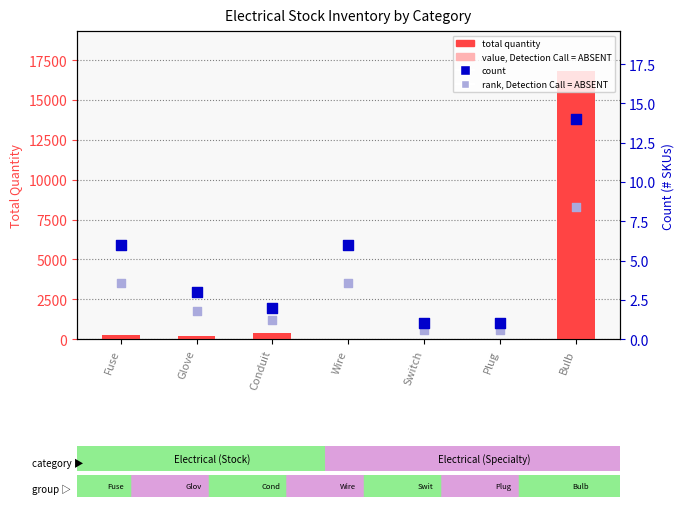

At which category is the sum across all series the highest?

Bulb